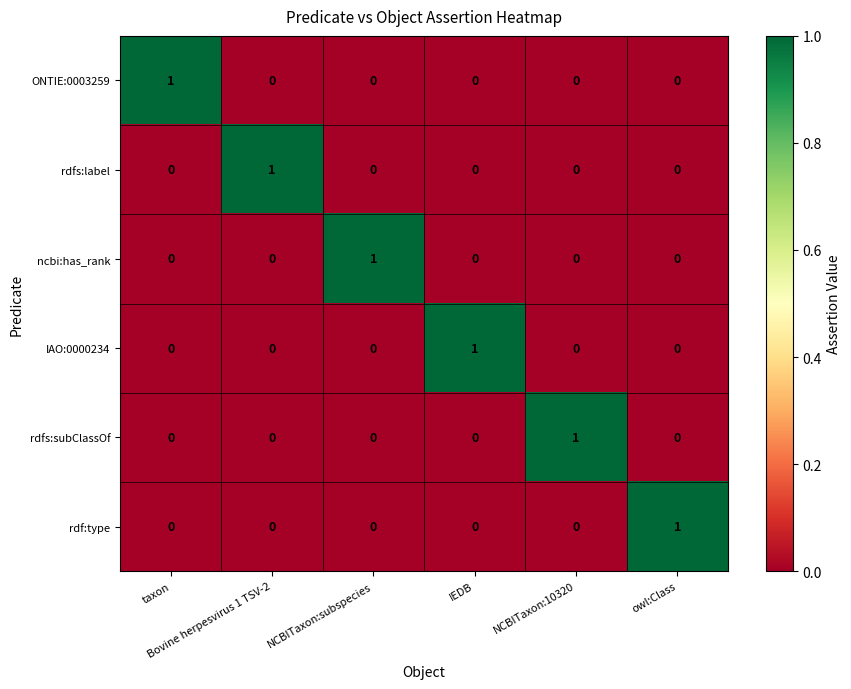

At how many categories does at least one series exceed 0?

6